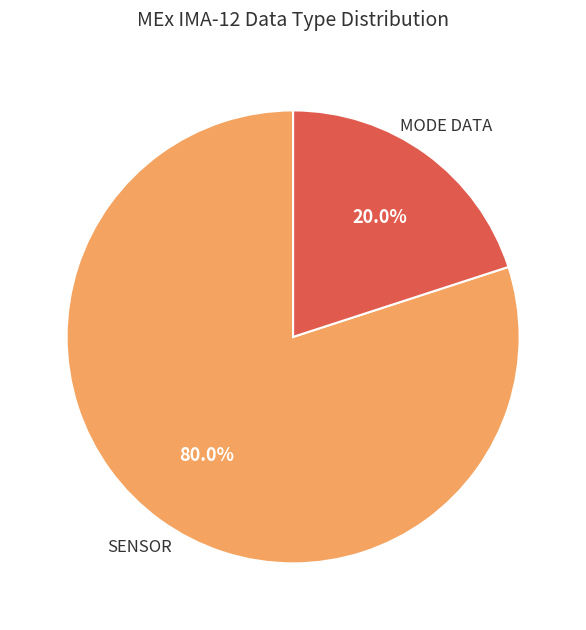

What is the largest slice in the pie chart?

SENSOR